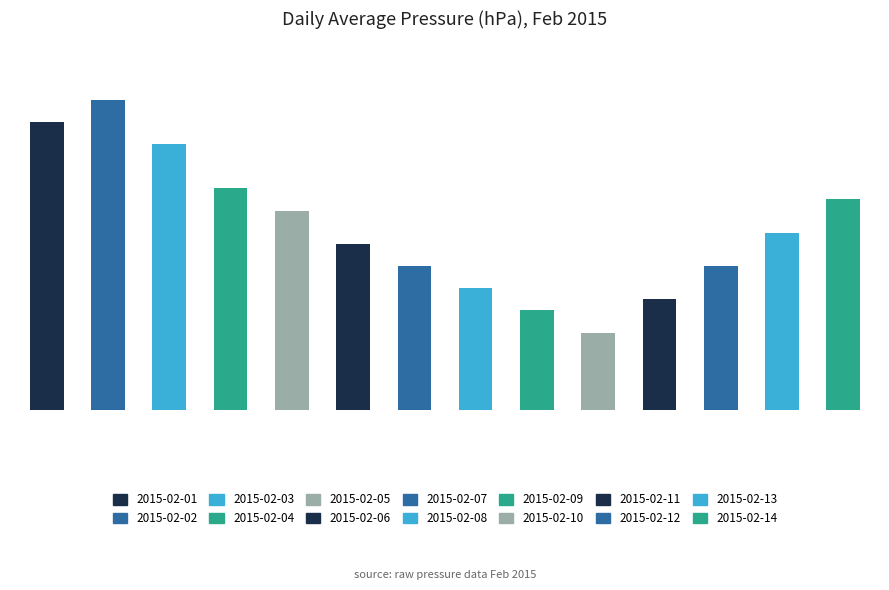

Does the chart contain any negative values?

No